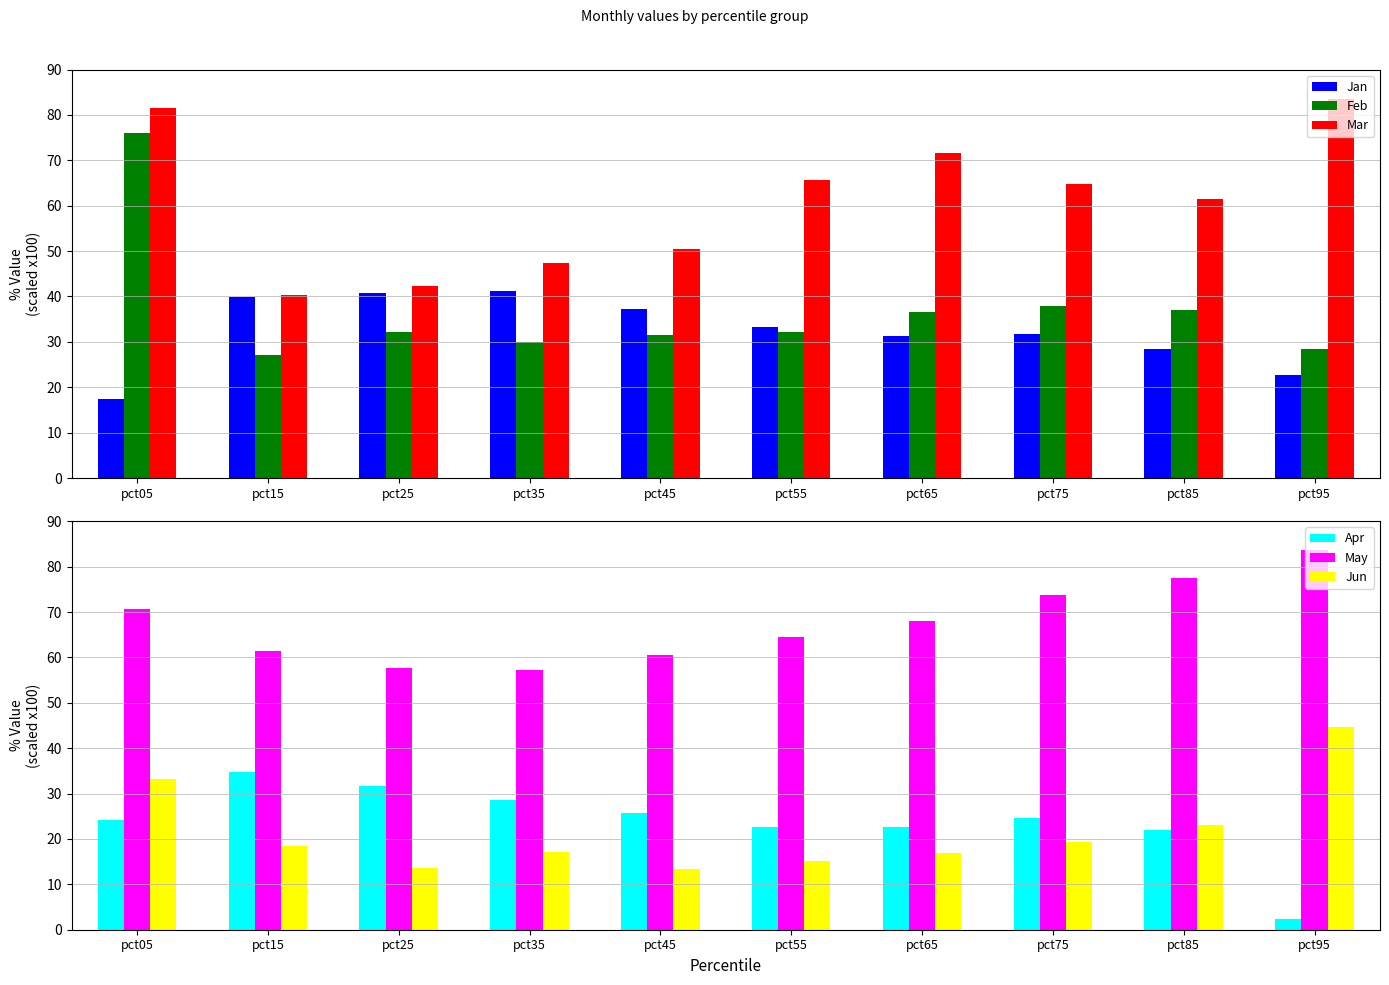

The value of Mar at pct65 is 35.8. True or false?

False